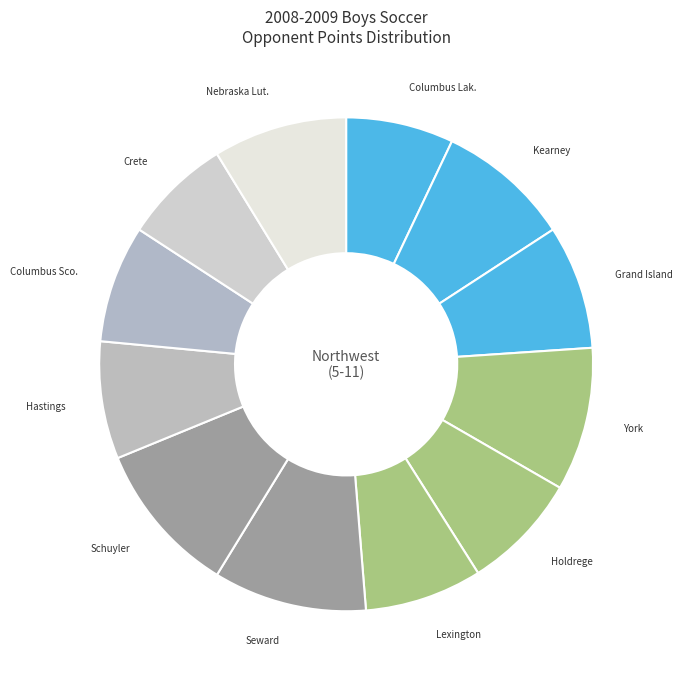

How many slices are in this pie chart?

12